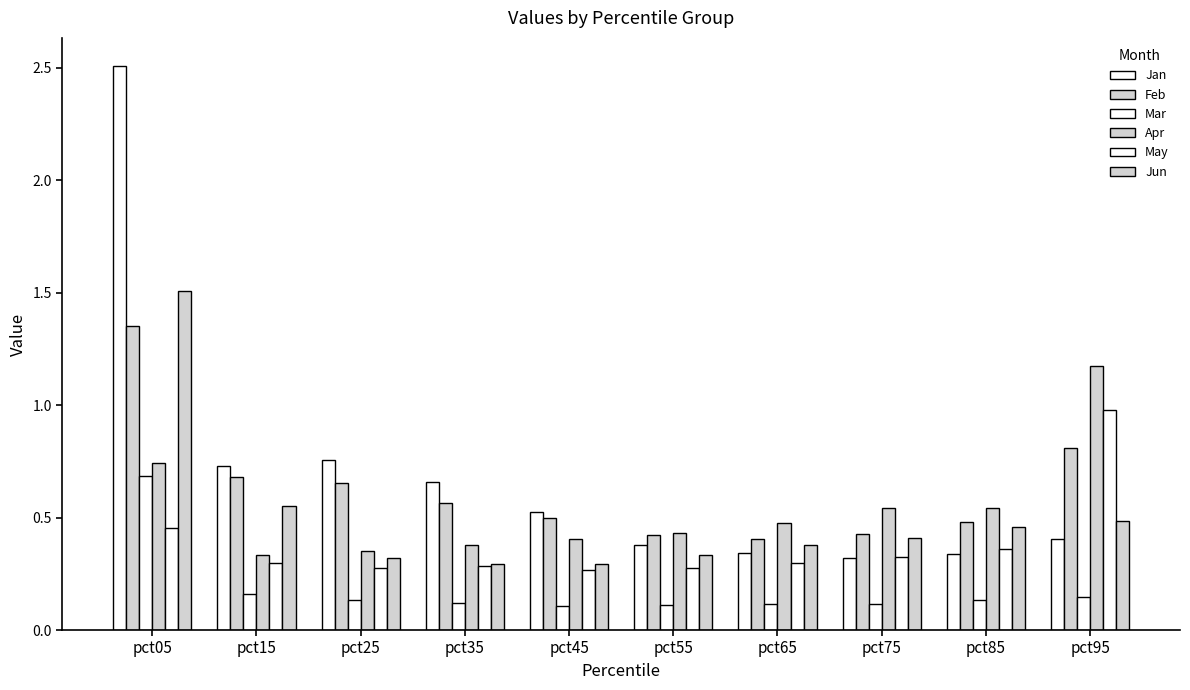

The Jun series shows 0.4 at pct75. True or false?

True